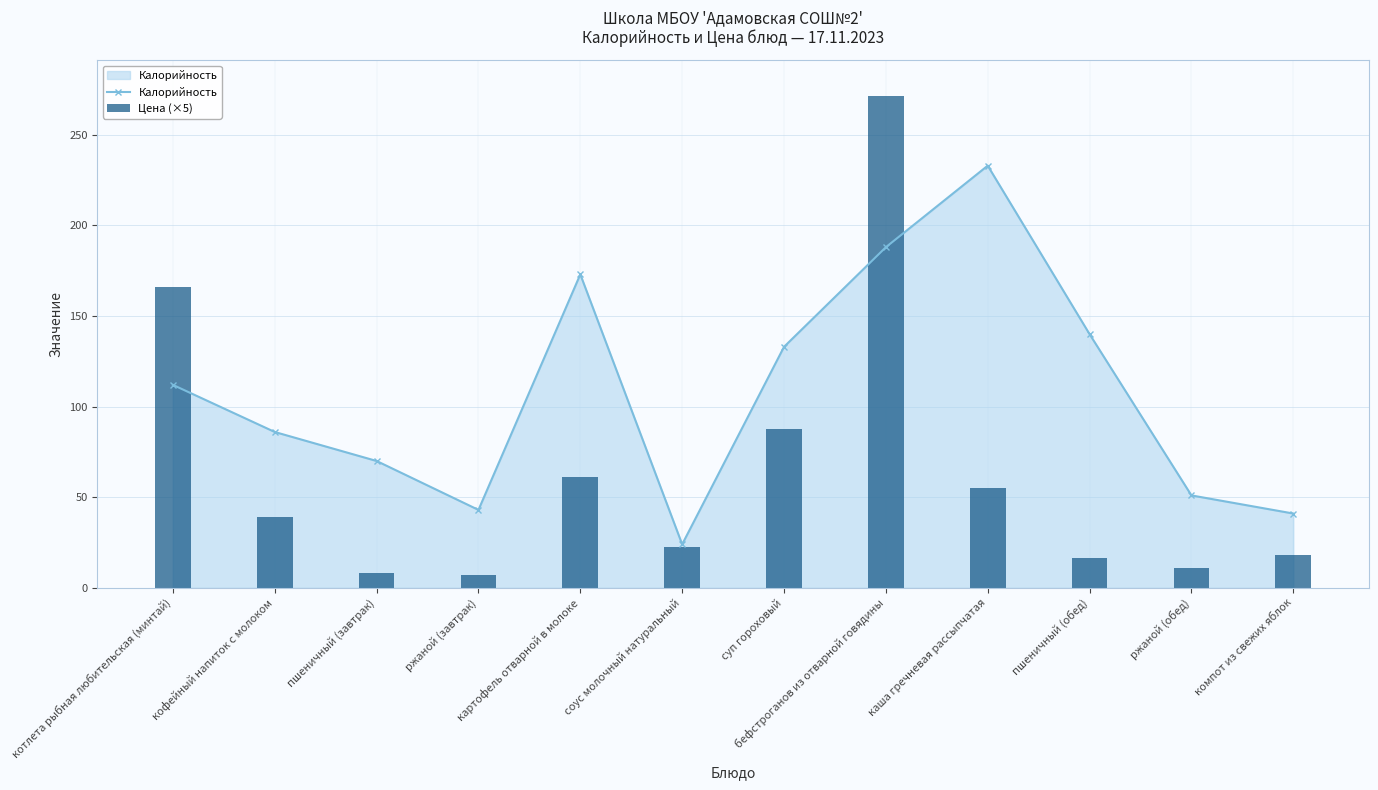

What are all the series names shown in the legend?

Калорийность, Цена (×5)